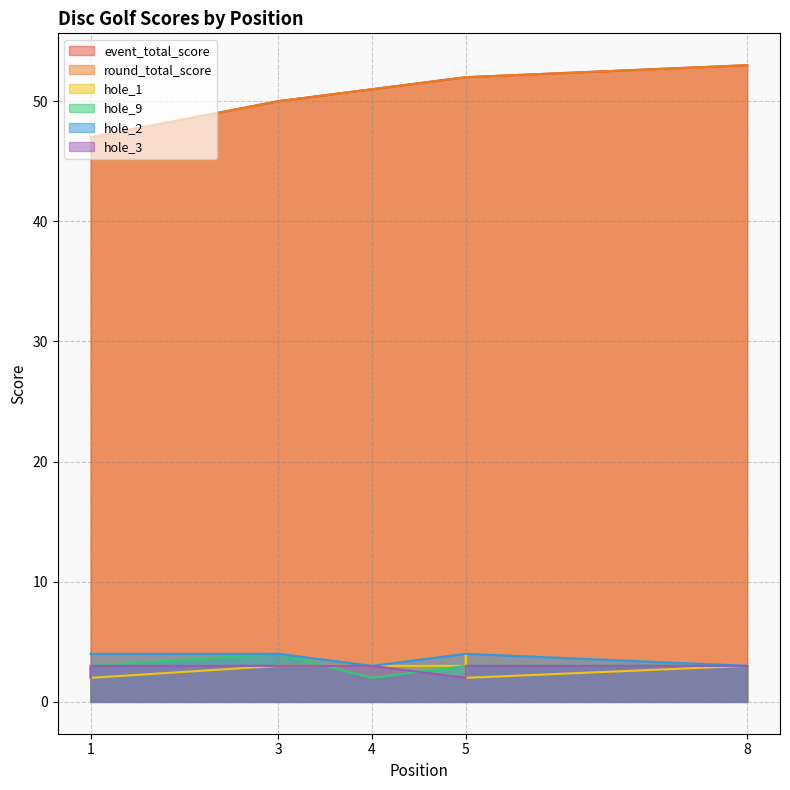

Between 4 and 8, which series saw the biggest shift?

event_total_score